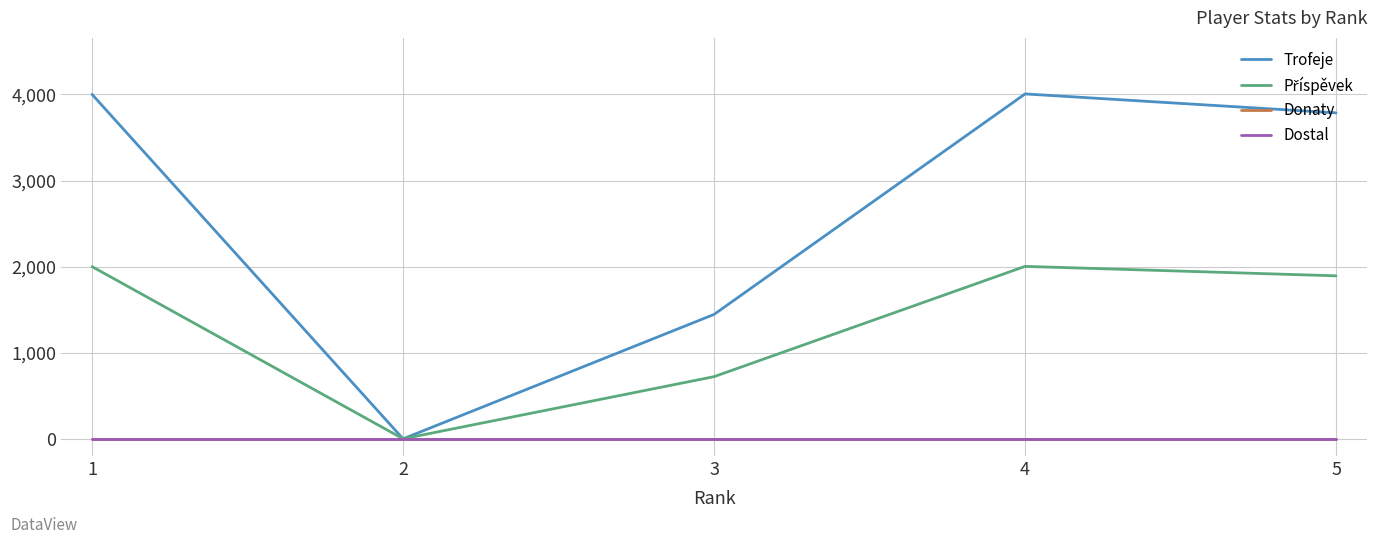

What is the highest value of the Příspěvek series?

2003